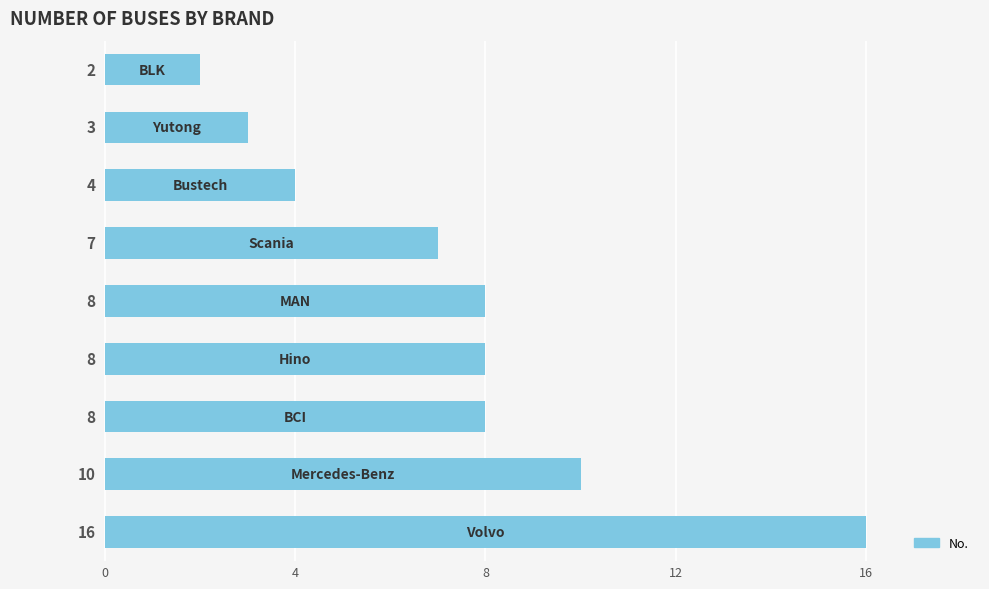

What is the difference between the maximum and minimum values?

14